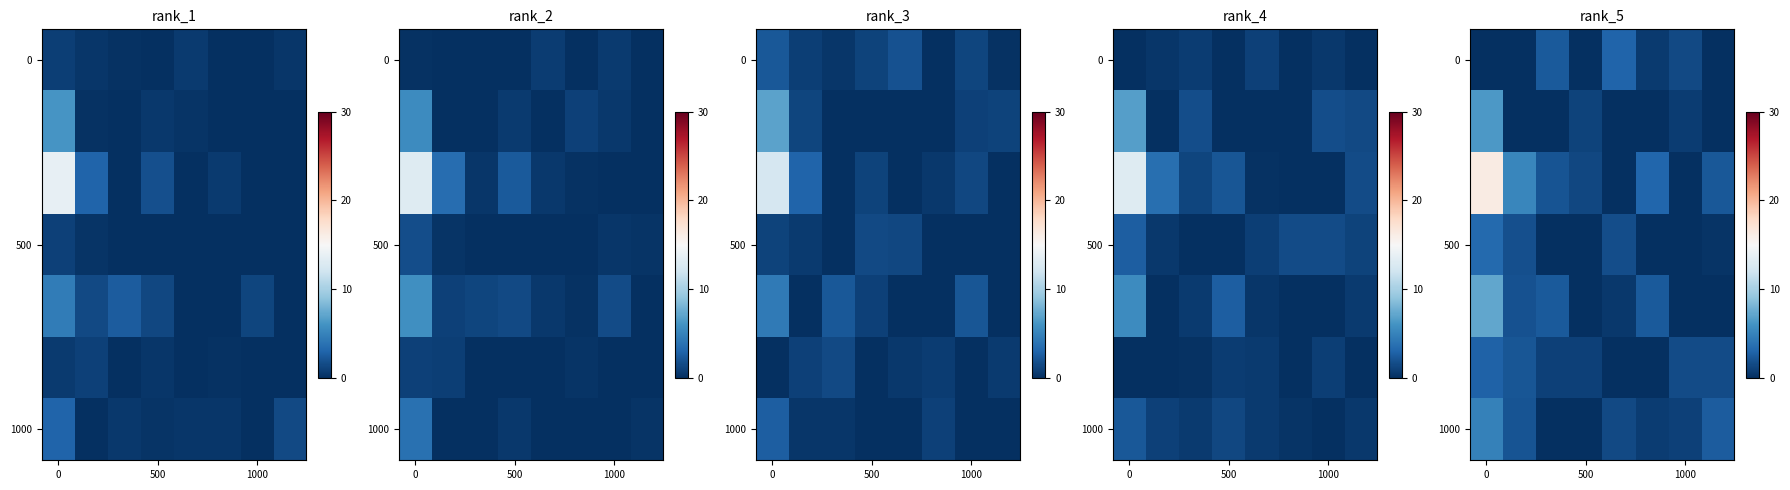

What is the difference between the highest and lowest values at 1000?

1.5